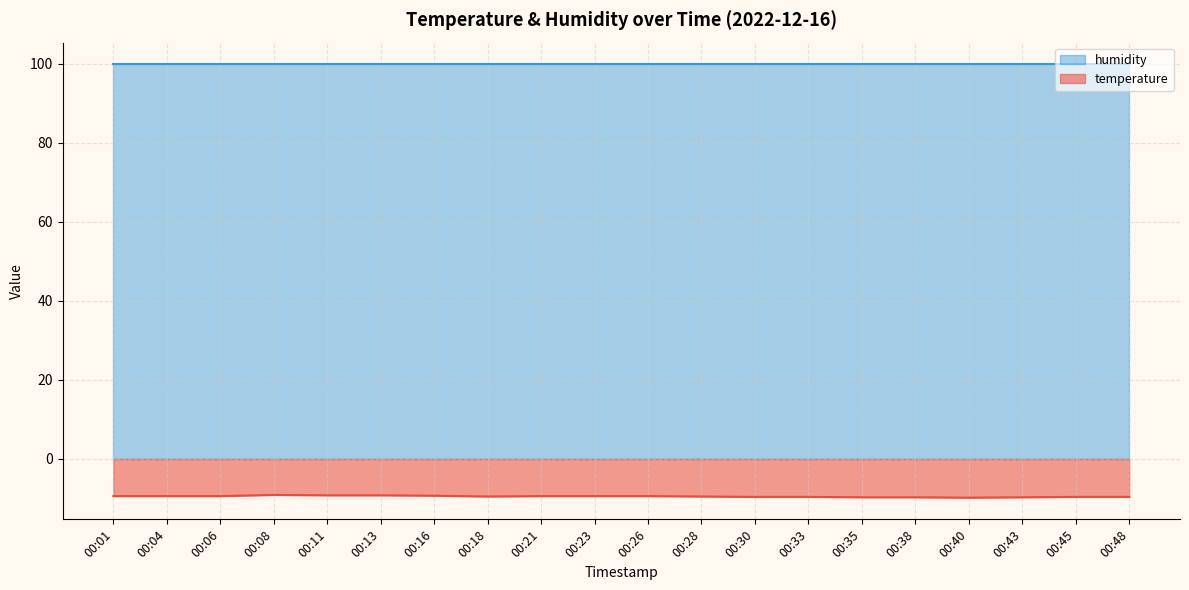

The chart shows a value of -17.2 at 00:48. True or false?

False